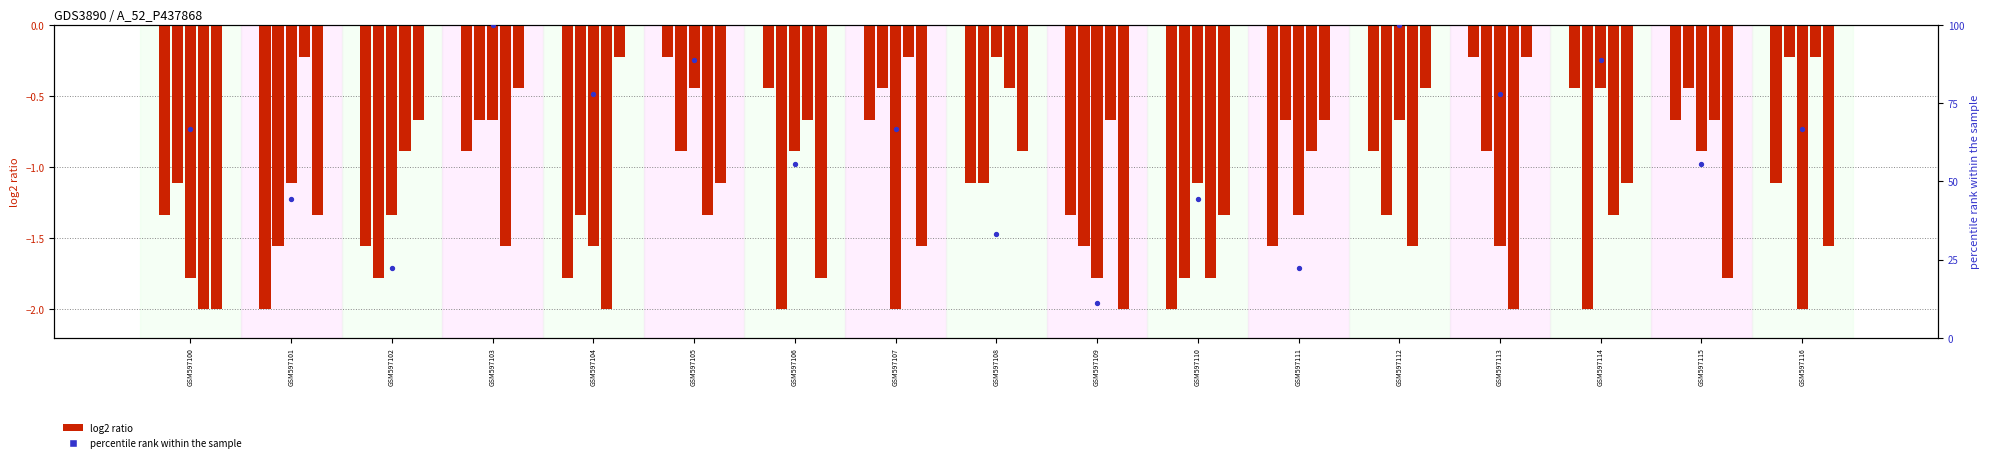

What is the total value across all series at GSM597106?

49.8